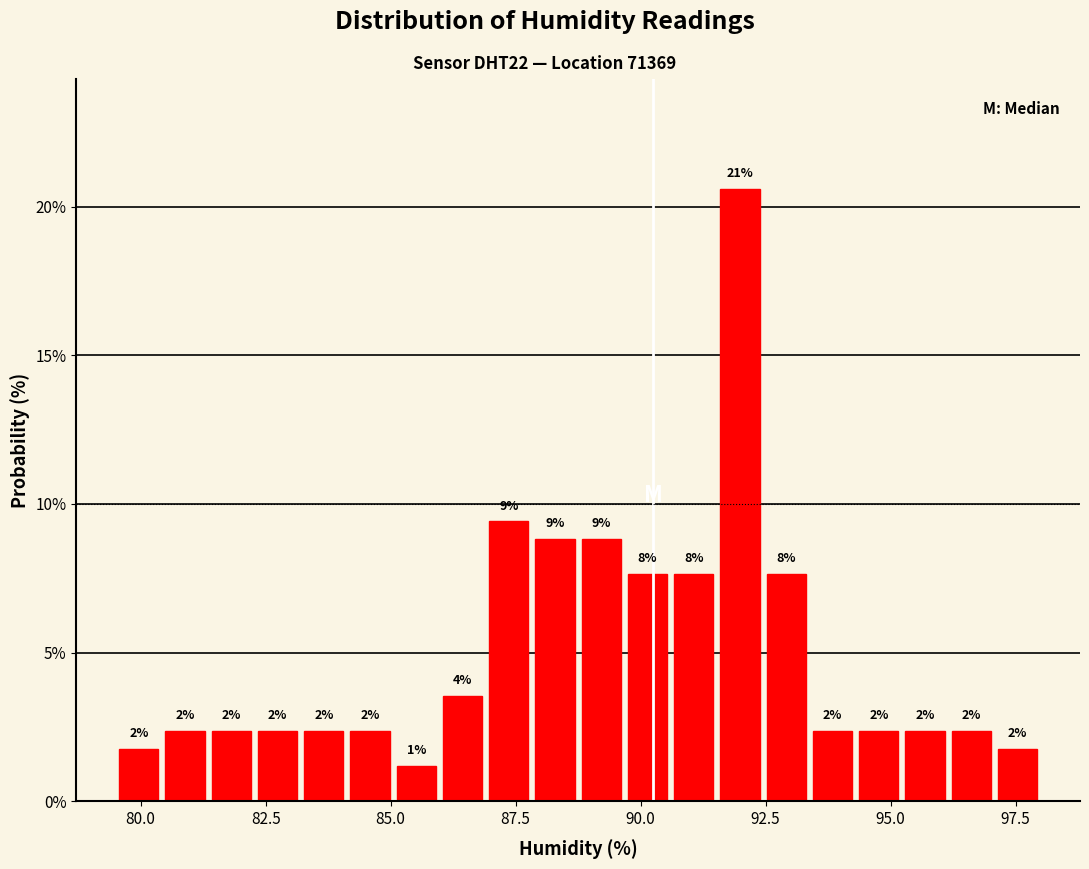

Read against the x-axis, roughly where is the centre of the tallest bar?

92.0